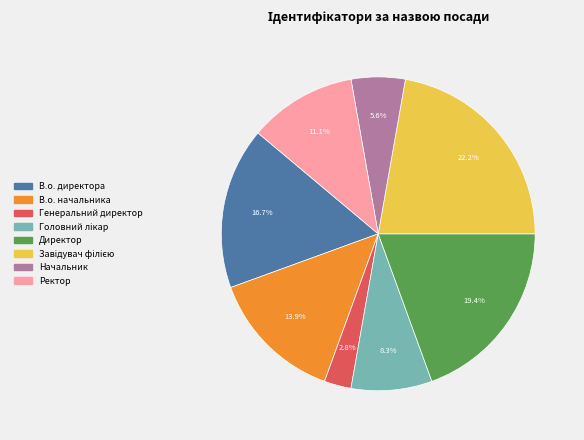

True or false: Директор accounts for 19% of the total.

True